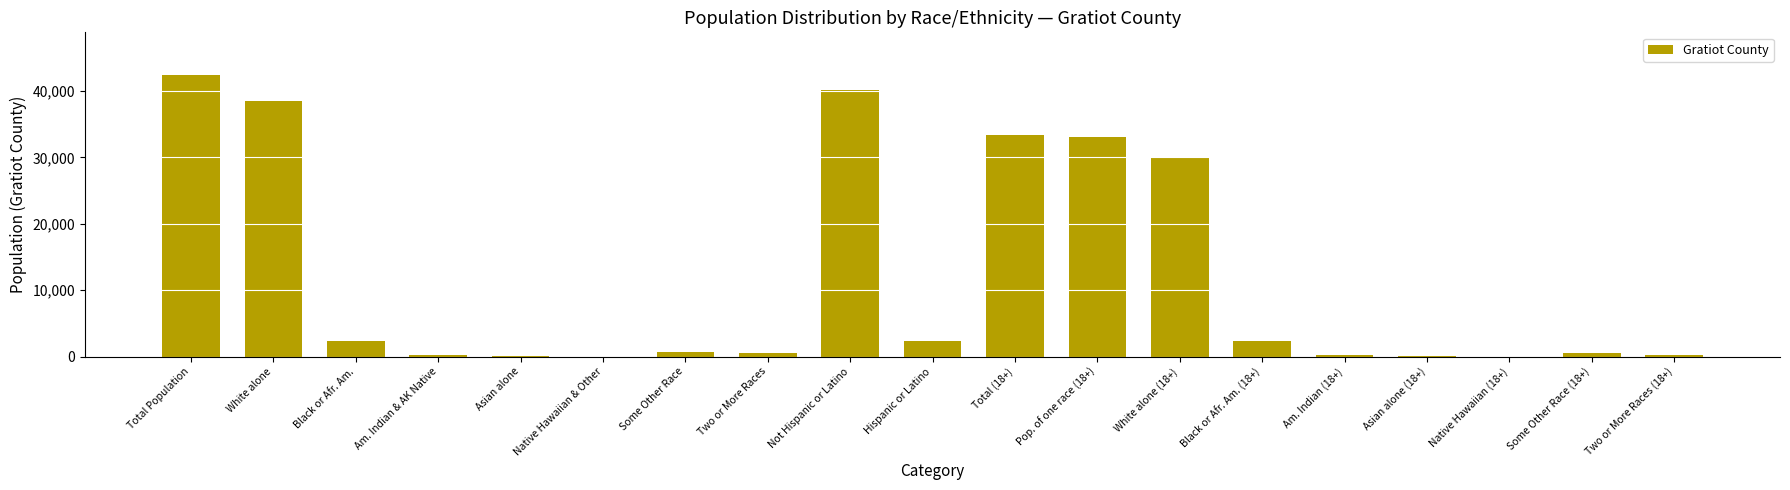

Are the bars grouped side by side (vs. stacked)?

No